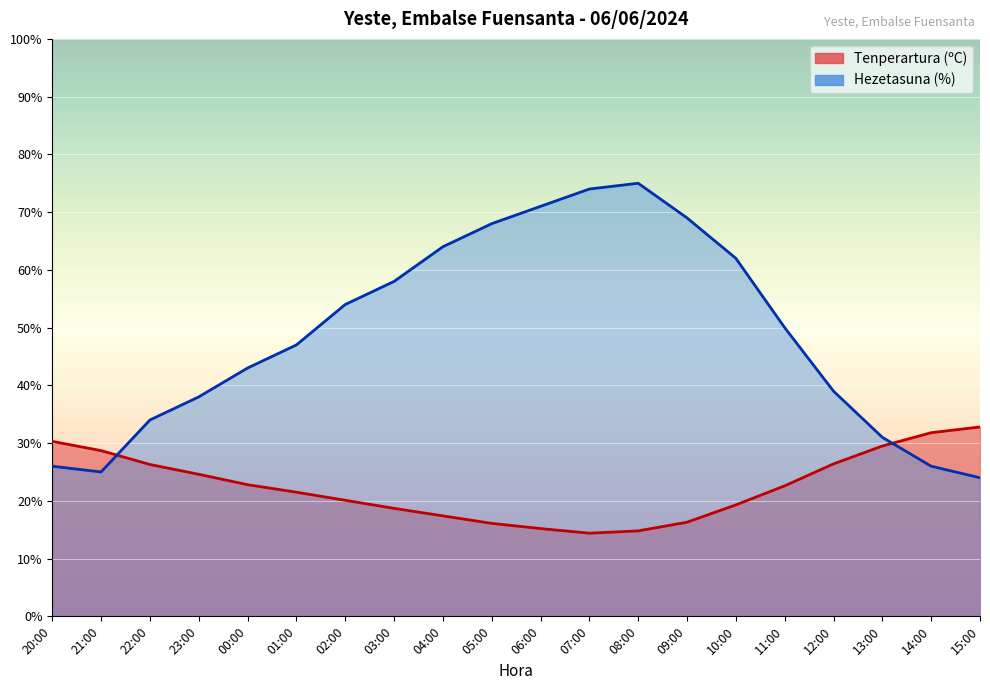

What are all the series names shown in the legend?

Tenperartura (ºC), Hezetasuna (%)